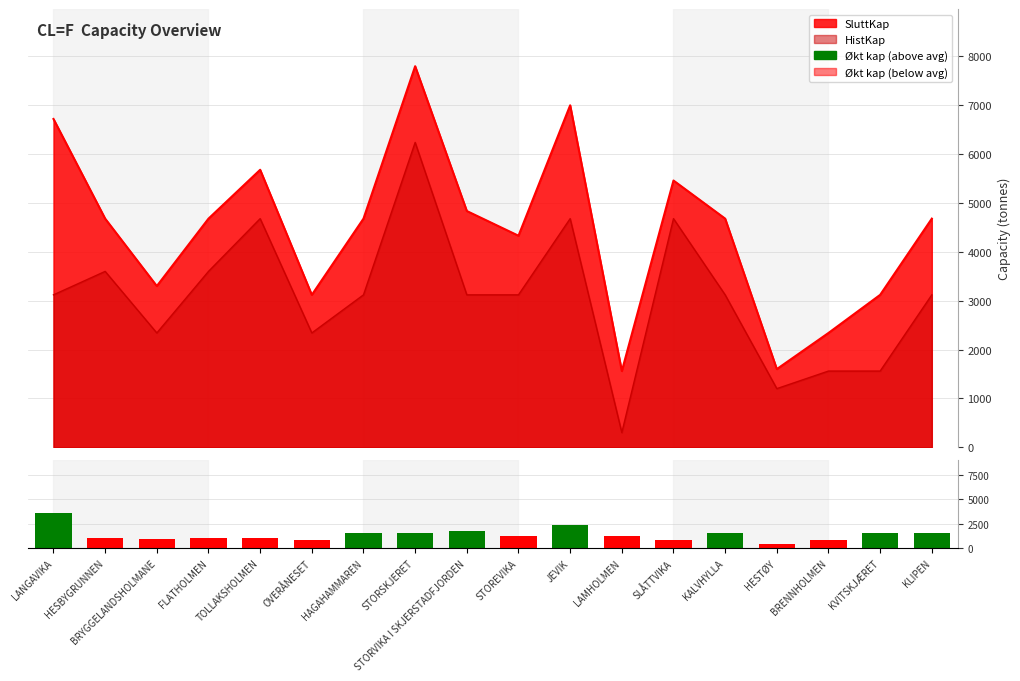

Rank the categories by value from highest to lowest.

LANGAVIKA, JEVIK, STORVIKA I SKJERSTADFJORDEN, HAGAHAMMAREN, STORSKJERET, KALVHYLLA, KVITSKJÆRET, KLIPEN, LAMHOLMEN, STOREVIKA, HESBYGRUNNEN, FLATHOLMEN, TOLLAKSHOLMEN, BRYGGELANDSHOLMANE, OVERÅNESET, SLÅTTVIKA, BRENNHOLMEN, HESTØY